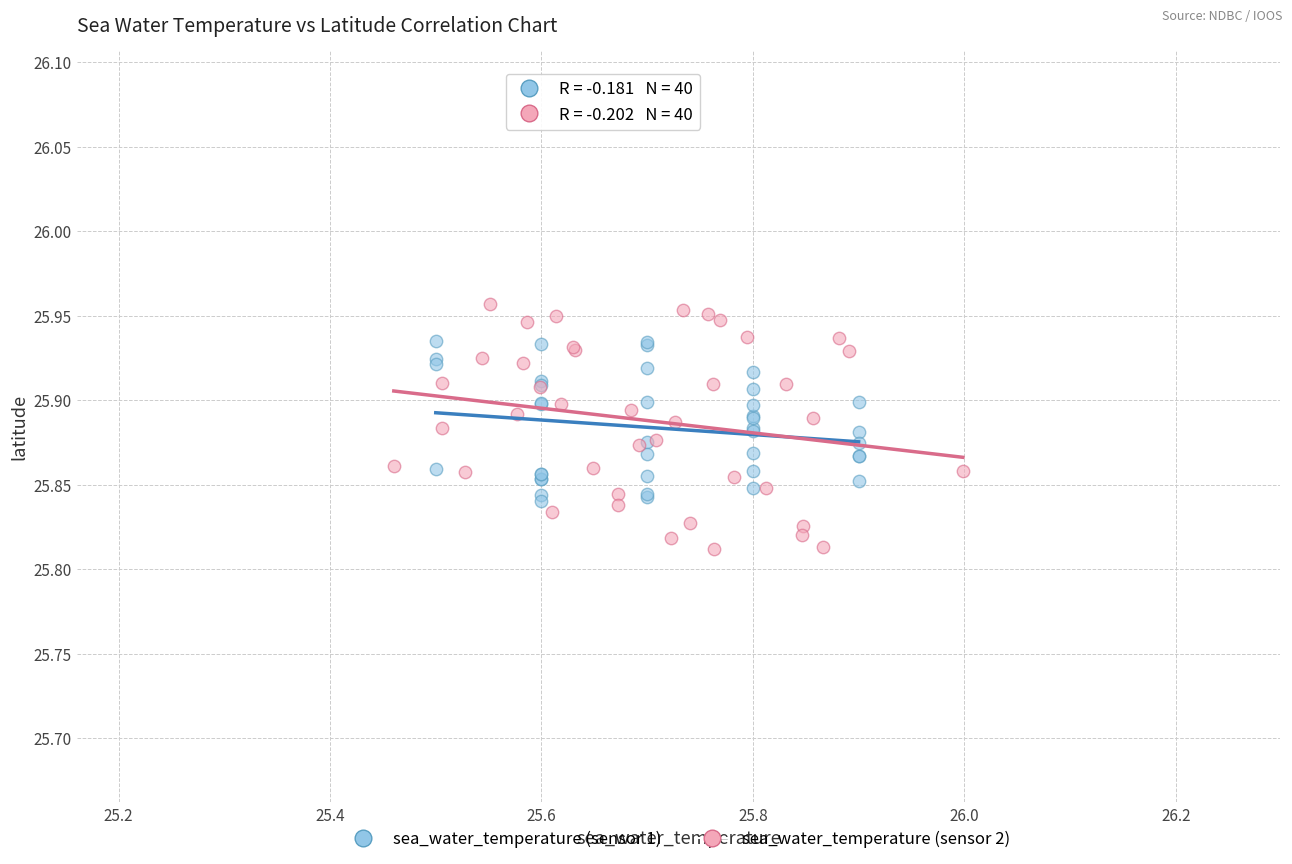

Which series contains the lowest Y value?

sea_water_temperature (sensor 2)